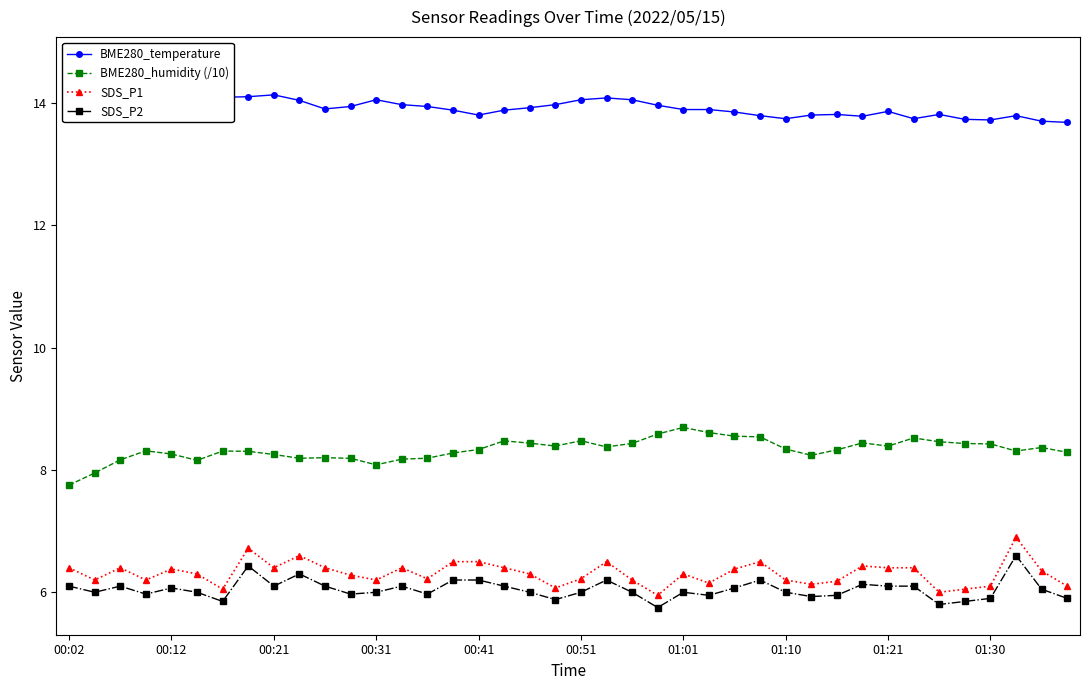

Reading left to right, extract all data points from this chart.

BME280_temperature: 14.6	14.4	14.4	14.3	14.3	14.3	14.1	14.1	14.1	14.0	13.9	13.9	14.1	14.0	13.9	13.9	13.8	13.9	13.9	14.0	14.1	14.1	14.1	14.0	13.9	13.9	13.8	13.8	13.7	13.8	13.8	13.8	13.9	13.7	13.8	13.7	13.7	13.8	13.7	13.7
BME280_humidity (/10): 7.8	7.9	8.2	8.3	8.3	8.2	8.3	8.3	8.3	8.2	8.2	8.2	8.1	8.2	8.2	8.3	8.3	8.5	8.4	8.4	8.5	8.4	8.4	8.6	8.7	8.6	8.6	8.5	8.3	8.2	8.3	8.4	8.4	8.5	8.5	8.4	8.4	8.3	8.4	8.3
SDS_P1: 6.4	6.2	6.4	6.2	6.4	6.3	6.0	6.7	6.4	6.6	6.4	6.3	6.2	6.4	6.2	6.5	6.5	6.4	6.3	6.1	6.2	6.5	6.2	6.0	6.3	6.2	6.4	6.5	6.2	6.1	6.2	6.4	6.4	6.4	6.0	6.0	6.1	6.9	6.3	6.1
SDS_P2: 6.1	6.0	6.1	6.0	6.1	6.0	5.8	6.4	6.1	6.3	6.1	6.0	6.0	6.1	6.0	6.2	6.2	6.1	6.0	5.9	6.0	6.2	6.0	5.8	6.0	6.0	6.1	6.2	6.0	5.9	6.0	6.1	6.1	6.1	5.8	5.8	5.9	6.6	6.0	5.9